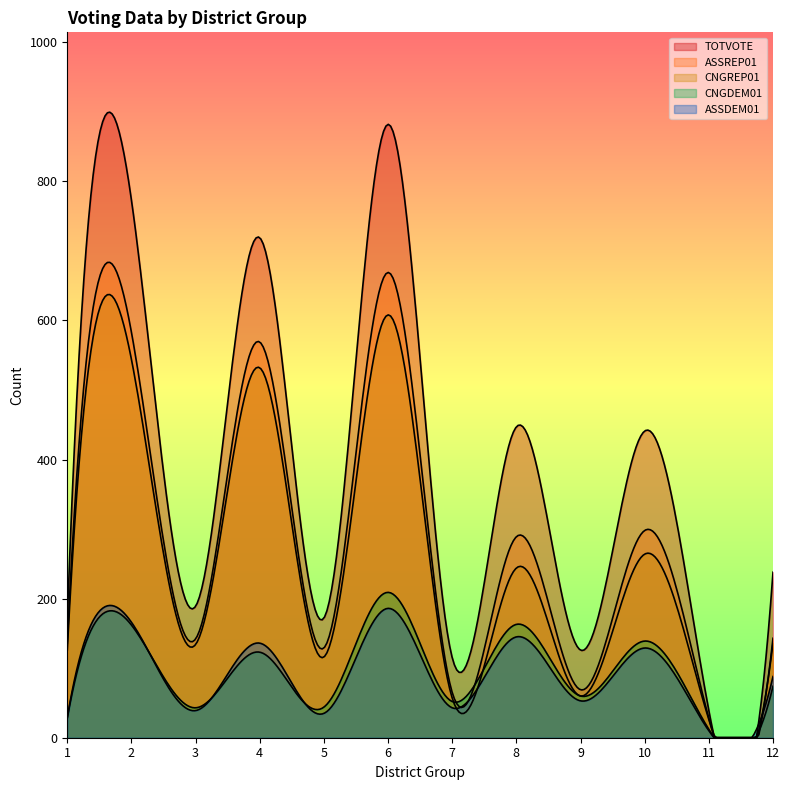

At which label is TOTVOTE closest to 460?

8